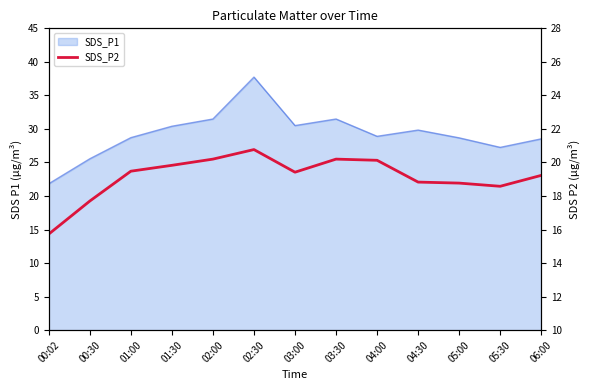

Reading left to right, extract all data points from this chart.

00:02=15.7	00:30=17.7	01:00=19.5	01:30=19.8	02:00=20.2	02:30=20.8	03:00=19.4	03:30=20.2	04:00=20.1	04:30=18.8	05:00=18.8	05:30=18.6	06:00=19.2